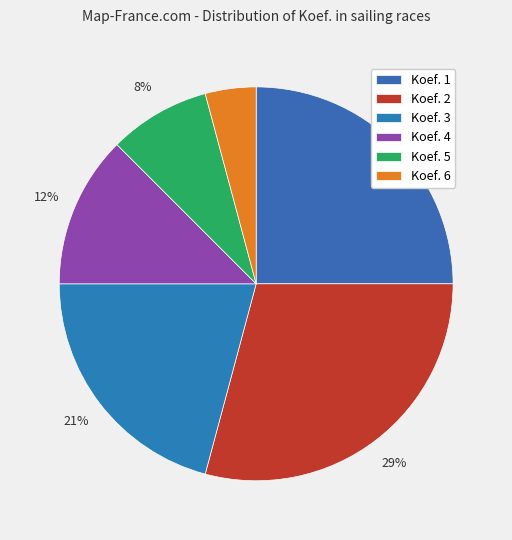

Rank the categories by value from highest to lowest.

Koef. 2, Koef. 1, Koef. 3, Koef. 4, Koef. 5, Koef. 6